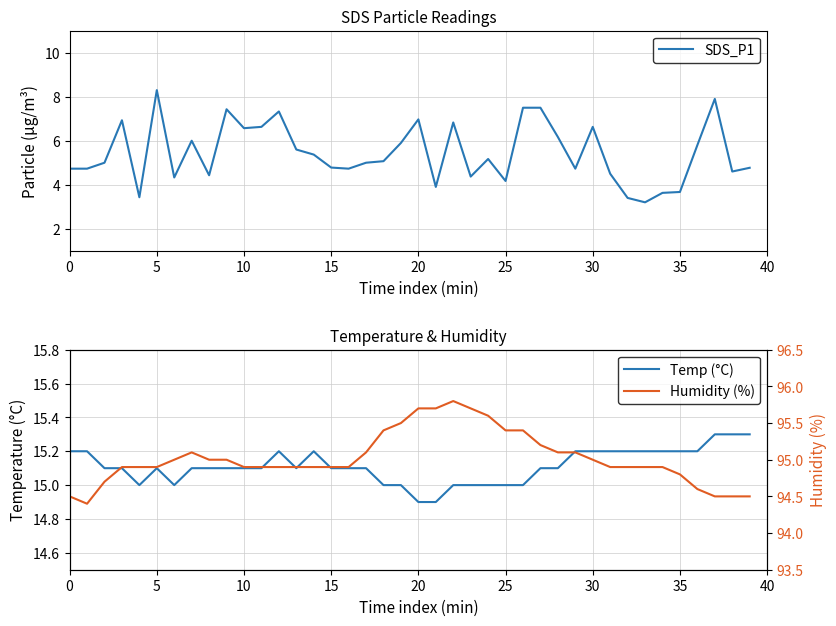

What is the label of the 34th point from the left?

33